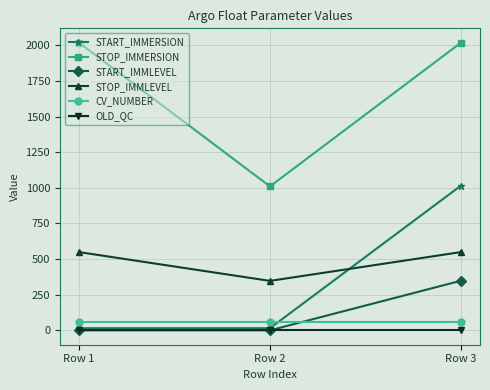

Between Row 1 and Row 2, which series saw the biggest shift?

STOP_IMMERSION